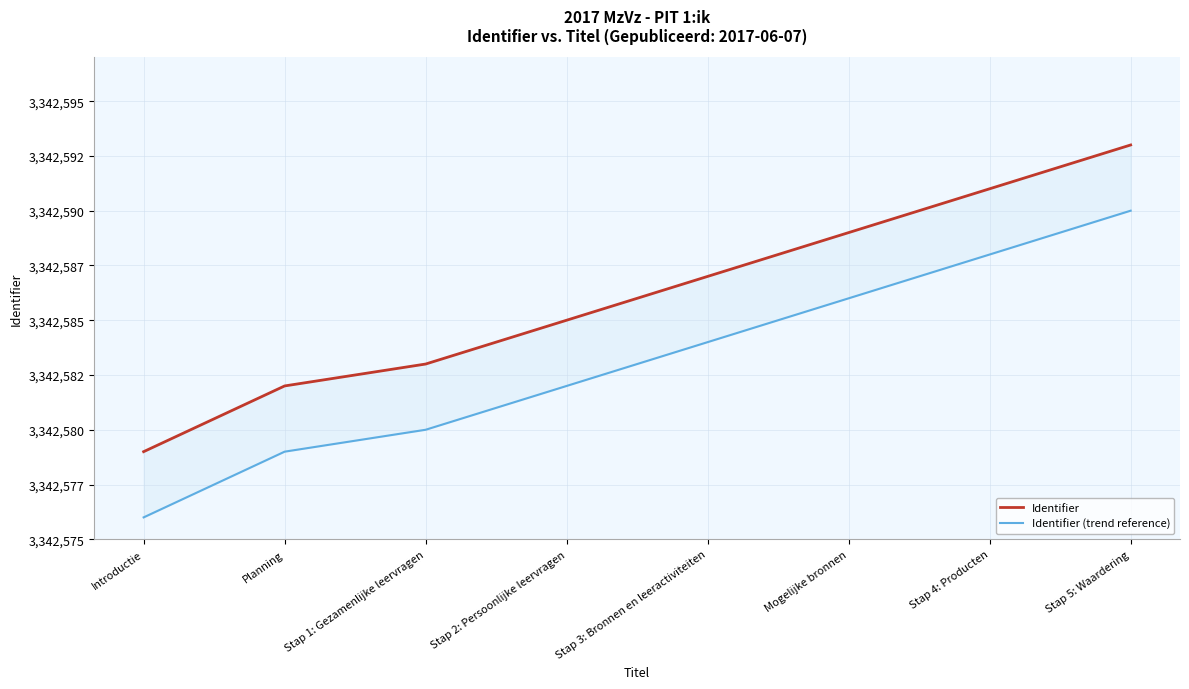

At which category is the sum across all series the highest?

Stap 5: Waardering